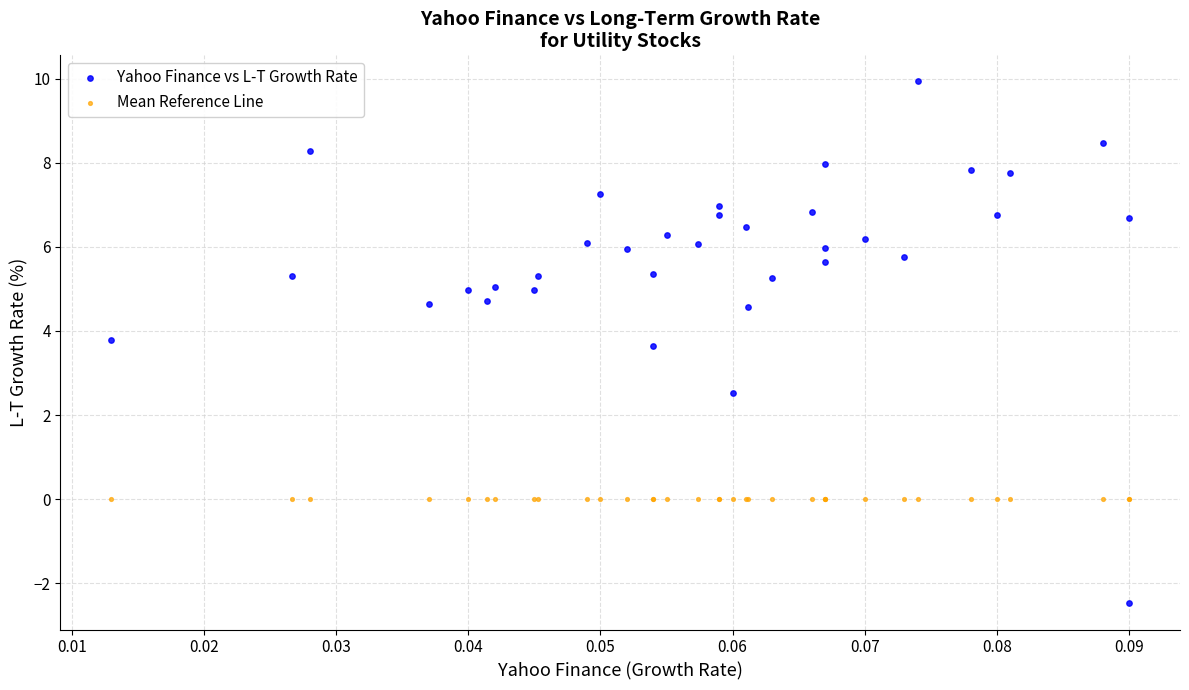

Which series reaches the maximum Y coordinate?

Yahoo Finance vs L-T Growth Rate